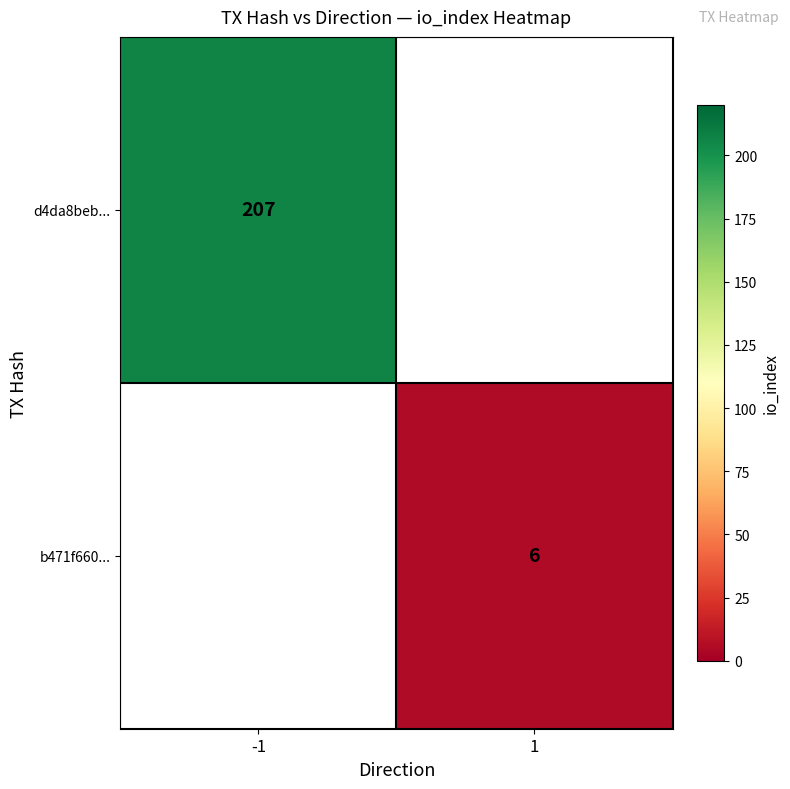

Is the value of b471f660... at 1 greater than the value of d4da8beb... at -1?

No